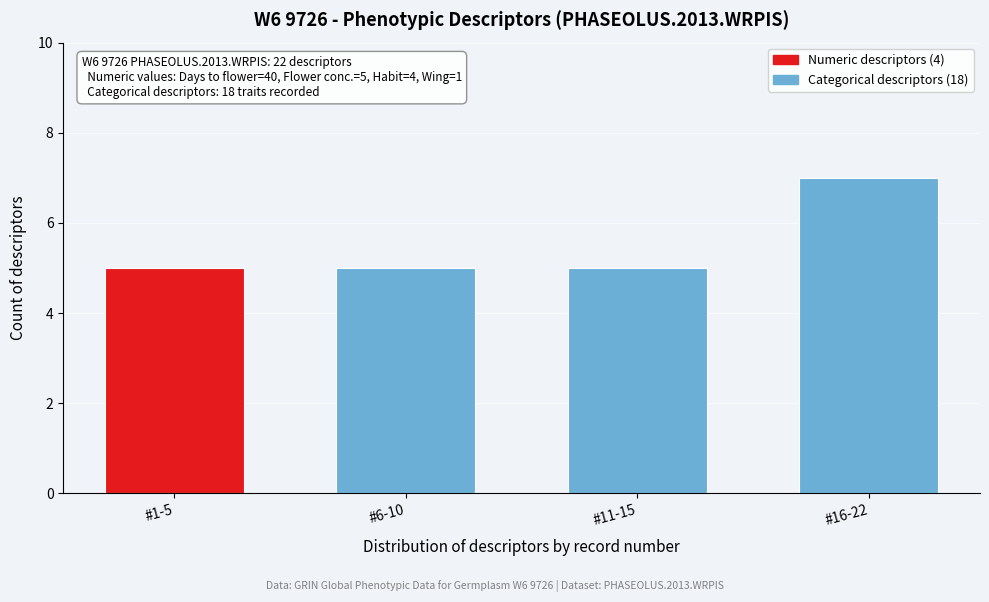

Reading left to right, extract all data points from this chart.

#1-5=5	#6-10=5	#11-15=5	#16-22=7